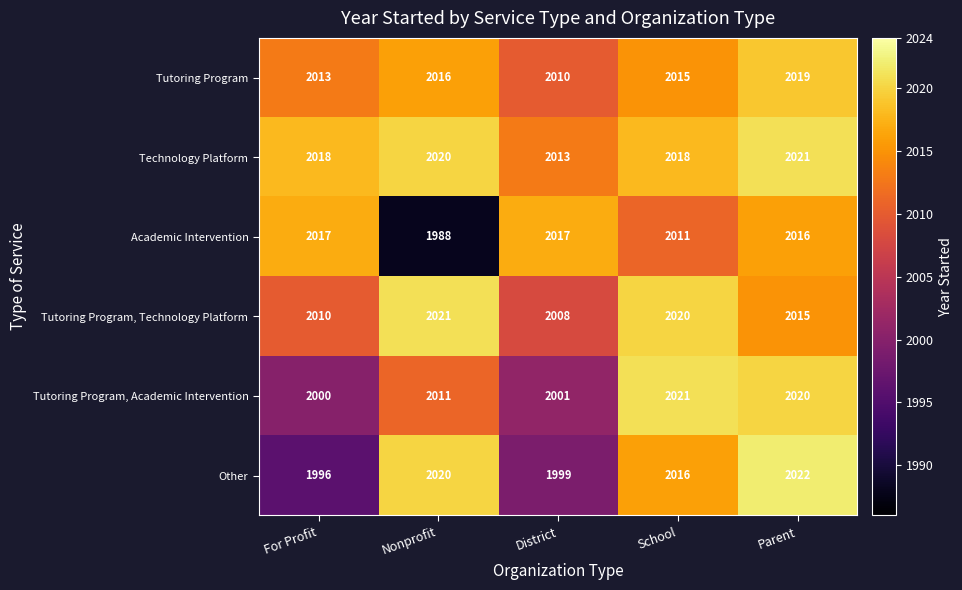

What is the spread (max minus min) of values at Nonprofit?

33